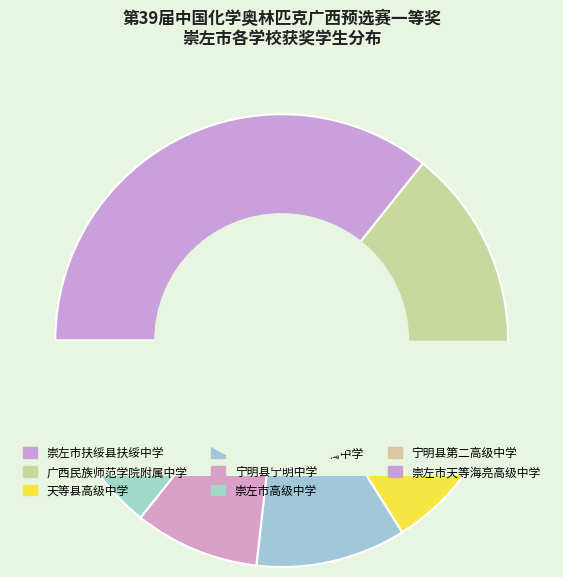

Count the number of slices in the pie.

8